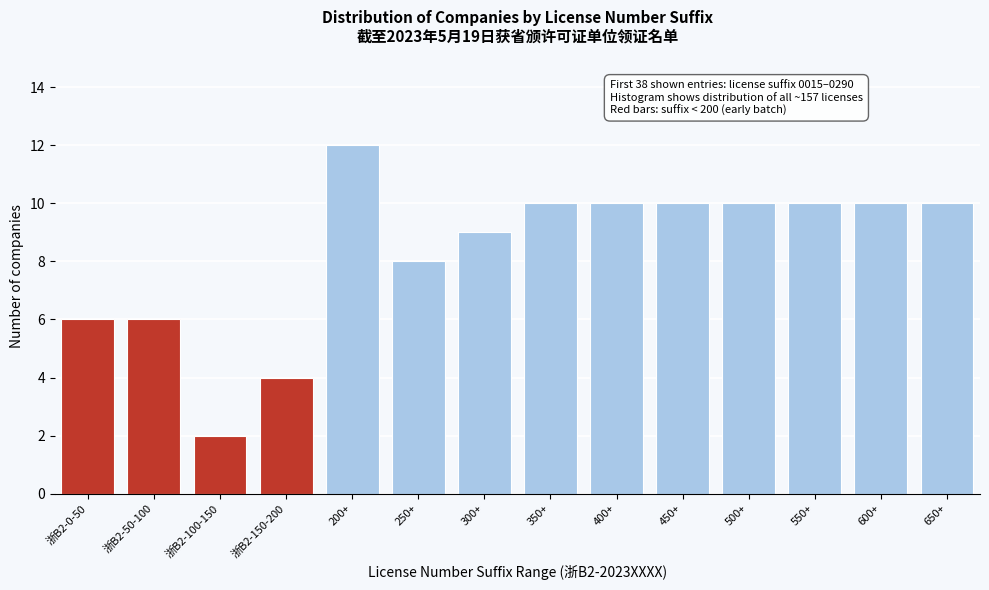

Reading left to right, what are all the values shown in this chart?

浙B2-0-50=6	浙B2-50-100=6	浙B2-100-150=2	浙B2-150-200=4	200+=12	250+=8	300+=9	350+=10	400+=10	450+=10	500+=10	550+=10	600+=10	650+=10